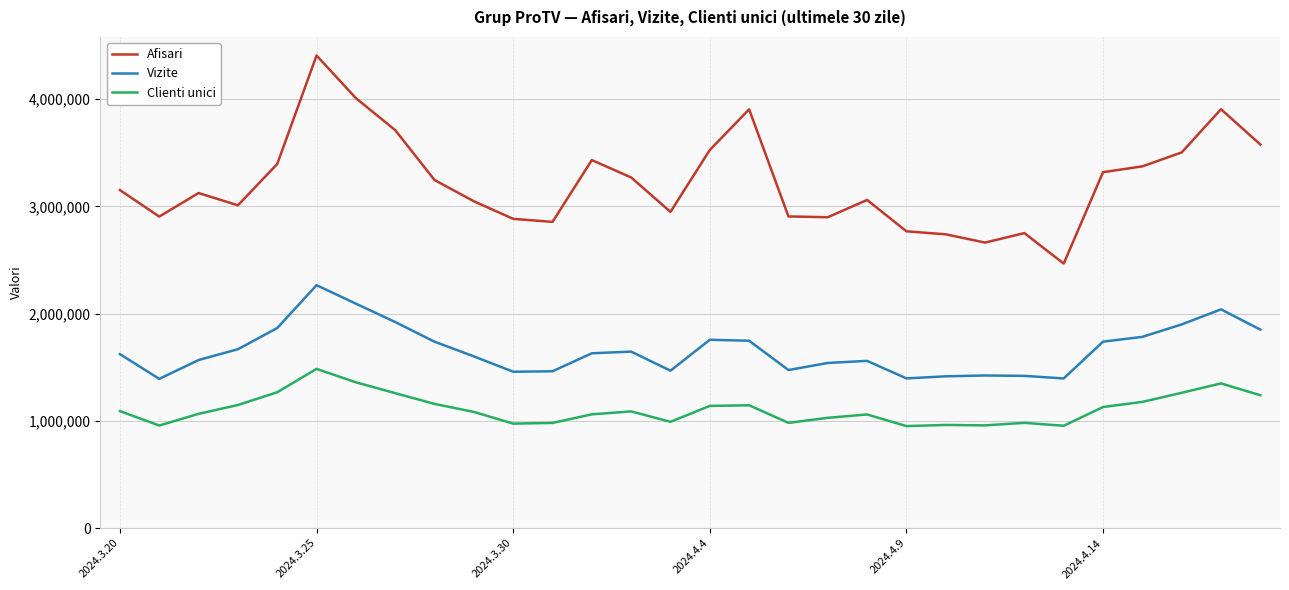

What is the highest value of the Afisari series?

4408679